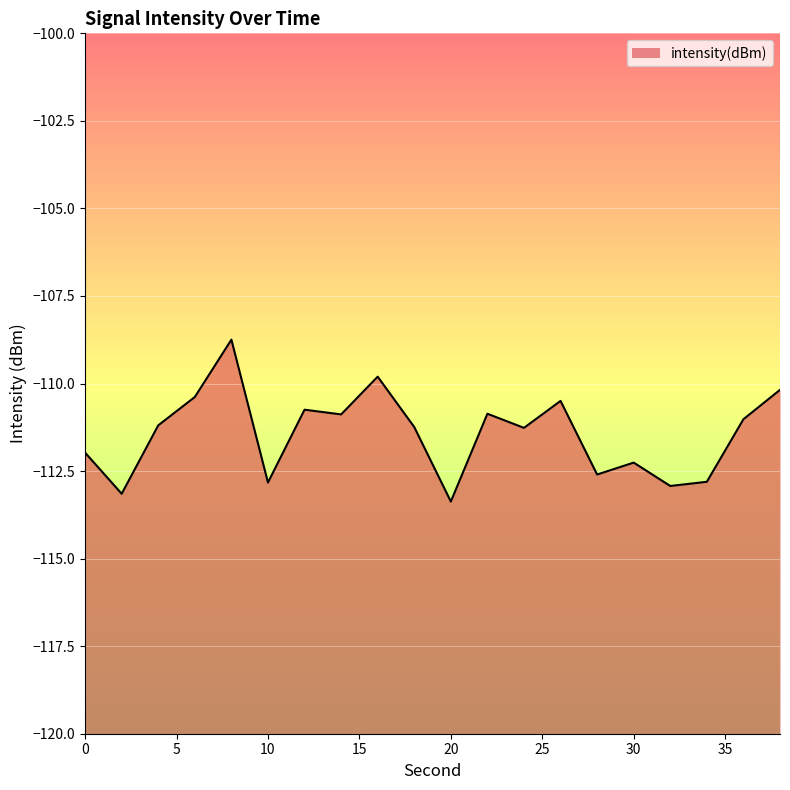

Reading left to right, transcribe all the data shown in this chart.

-112.0	-113.1	-111.2	-110.4	-108.7	-112.8	-110.7	-110.9	-109.8	-111.2	-113.4	-110.9	-111.3	-110.5	-112.6	-112.3	-112.9	-112.8	-111.0	-110.2